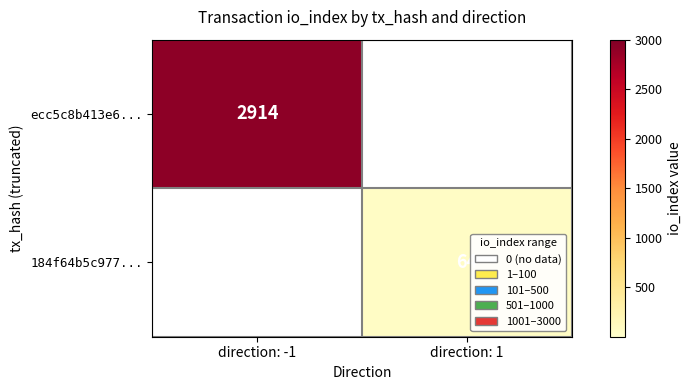

The value of 184f64b5c977... at direction: 1 is 110. True or false?

False